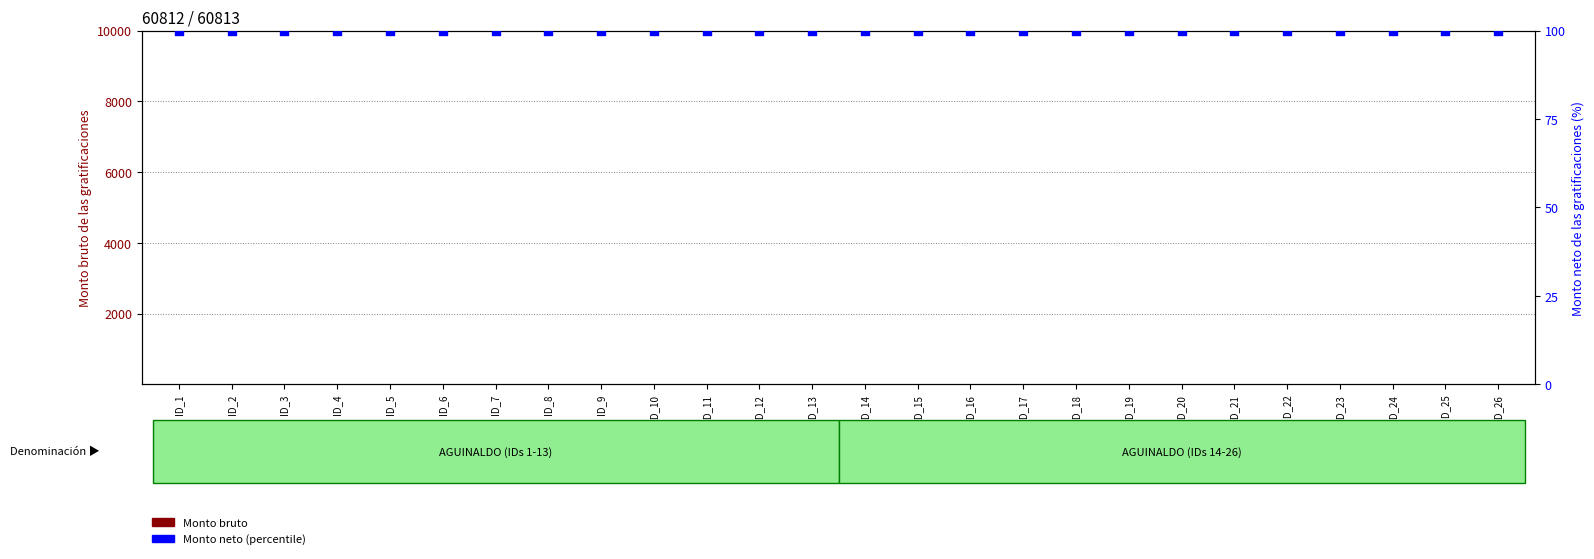

What are all the series names shown in the legend?

Monto bruto, Monto neto (percentile)